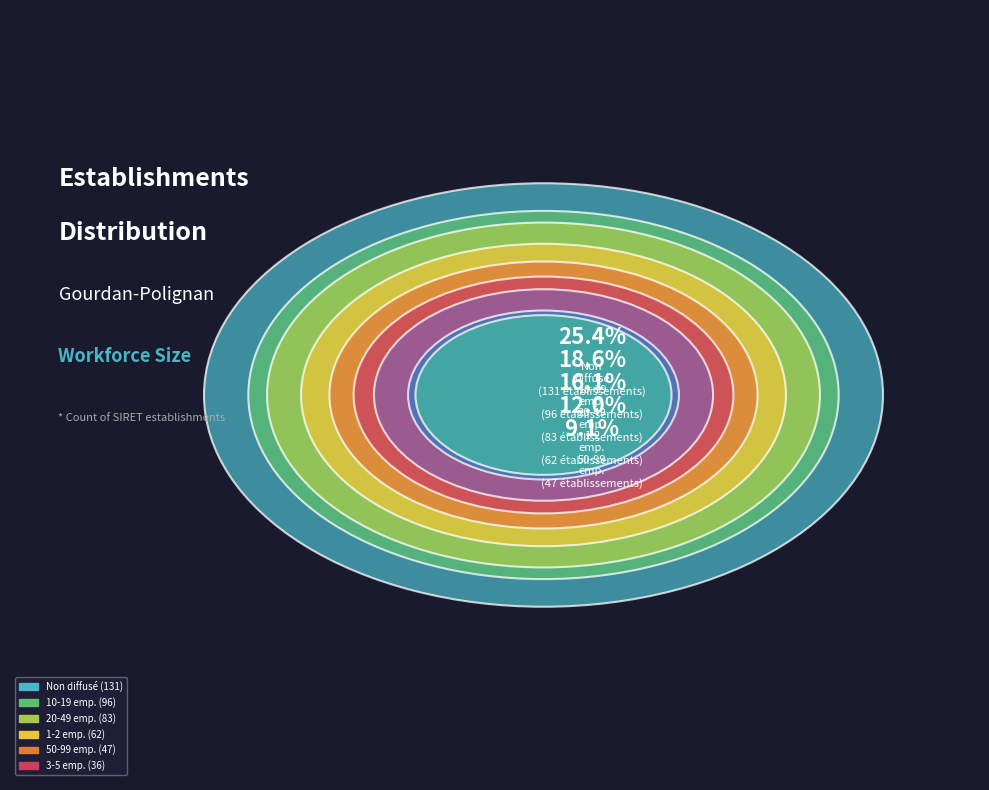

The 00 slice represents 1% of the pie. True or false?

False